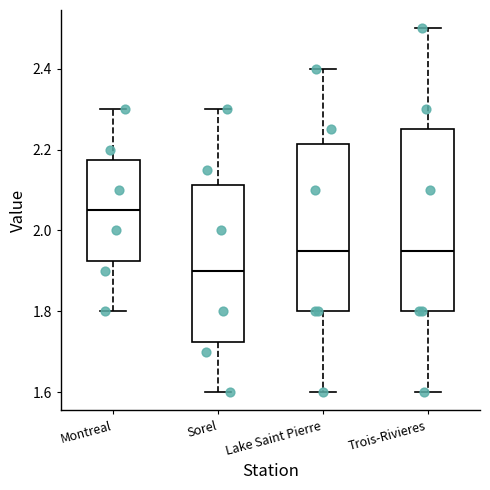

Reading left to right, transcribe this box plot: for each box, give where its median line is, the range the box spans, and where its two whiskers end, as read against the y-axis. The values are not printed on the chart, so give them approximately, as read against the axis.

Montreal: median 2.06, box 1.92 to 2.18, whiskers 1.80 to 2.30
Sorel: median 1.90, box 1.72 to 2.12, whiskers 1.60 to 2.30
Lake Saint Pierre: median 1.96, box 1.80 to 2.22, whiskers 1.60 to 2.40
Trois-Rivieres: median 1.96, box 1.80 to 2.26, whiskers 1.60 to 2.50